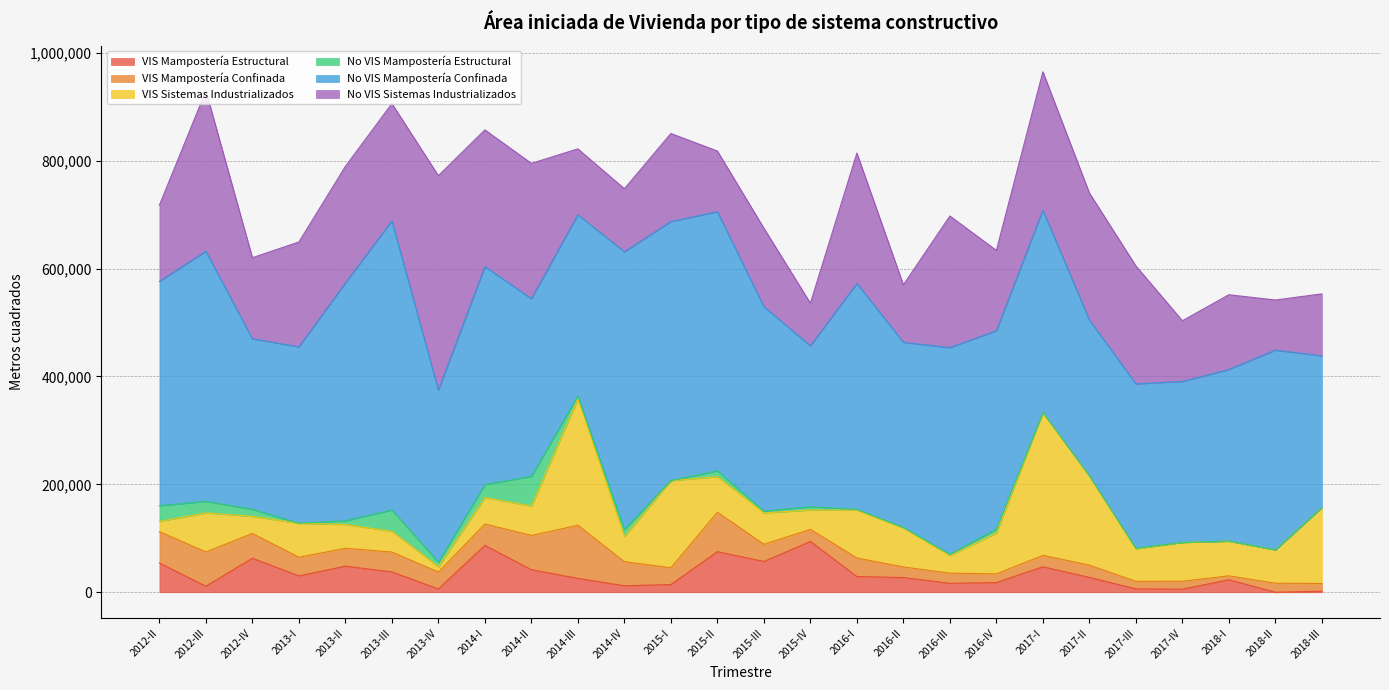

How many lines are shown in the chart?

6